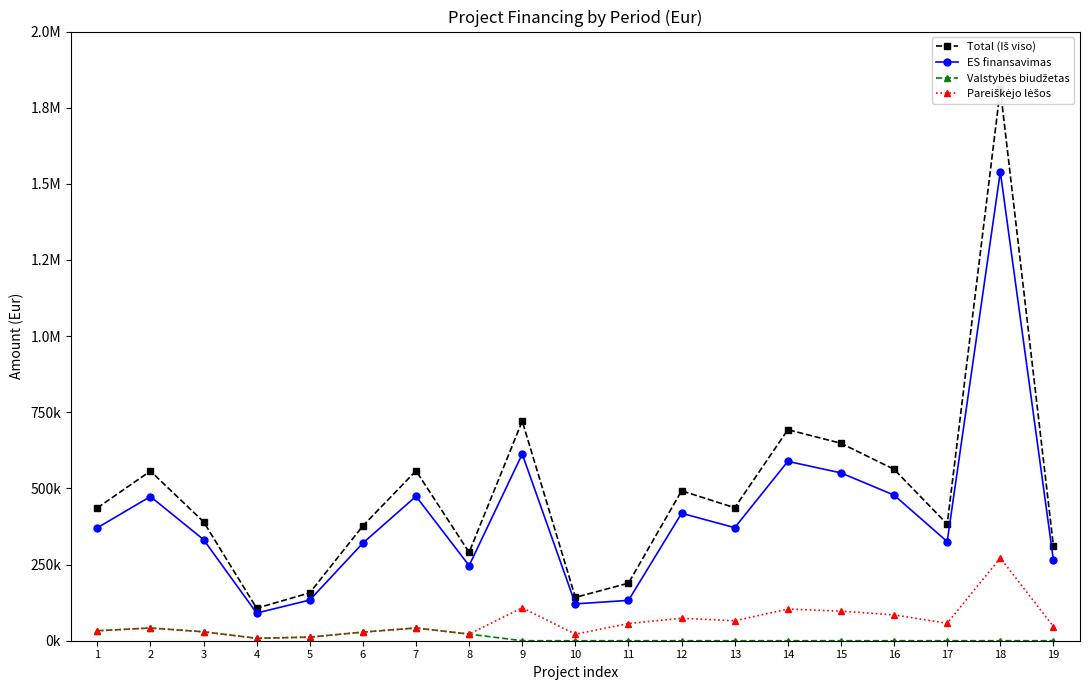

What is the difference between the highest and lowest values at 13?

436638.2